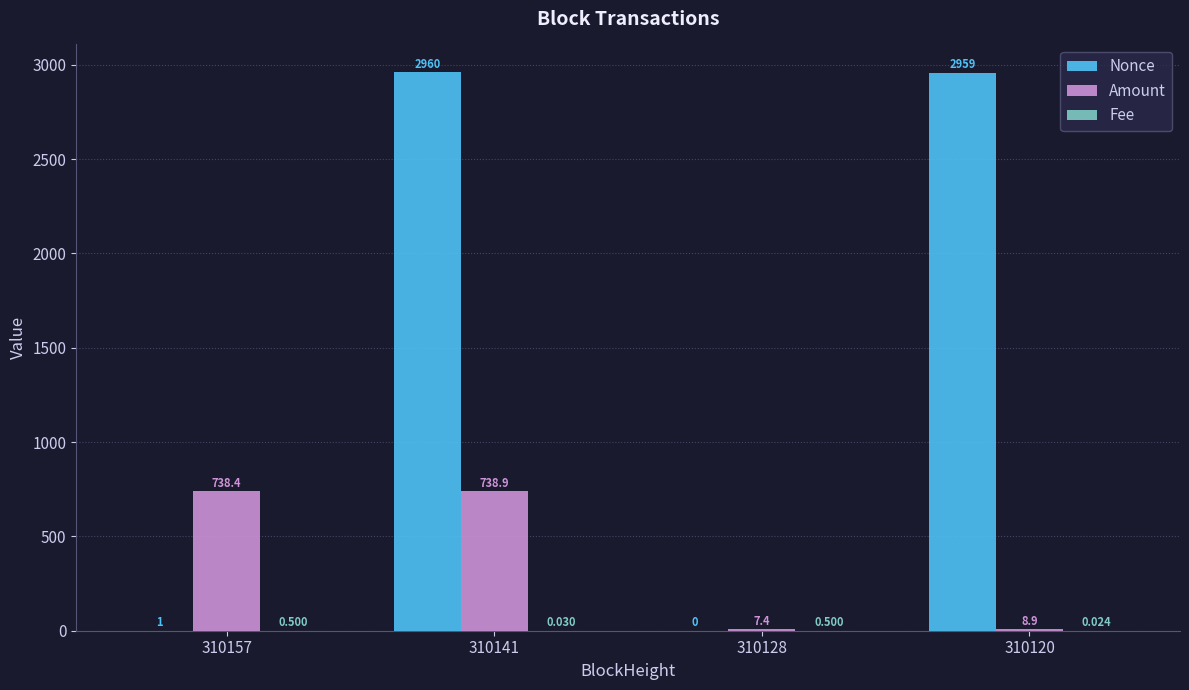

How many groups of bars are there?

4